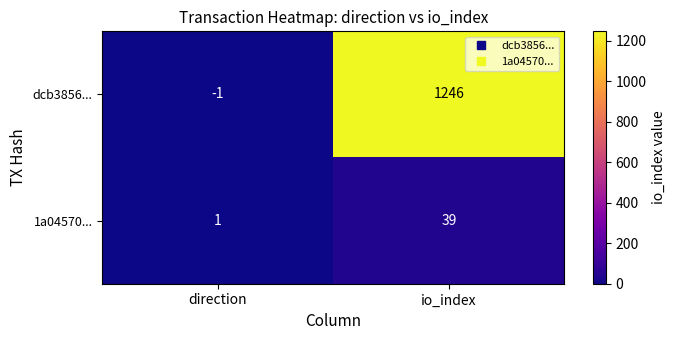

Which series changed the most between direction and io_index?

dcb3856...